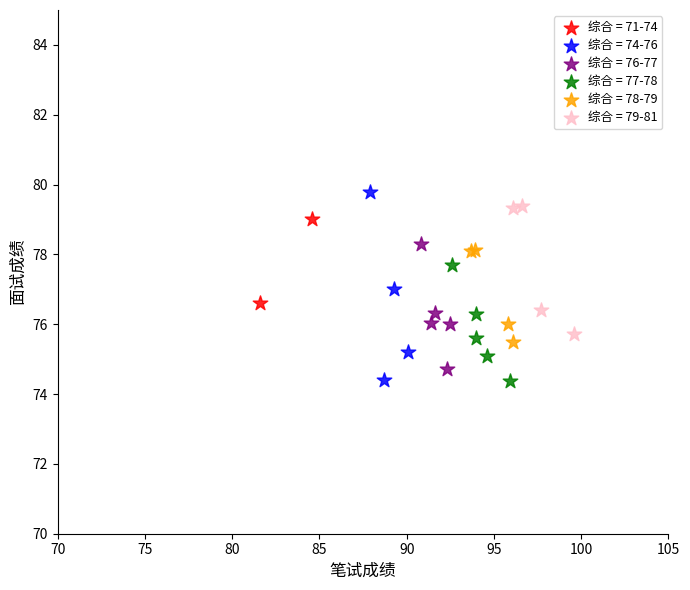

Which series reaches the maximum Y coordinate?

综合 = 74-76